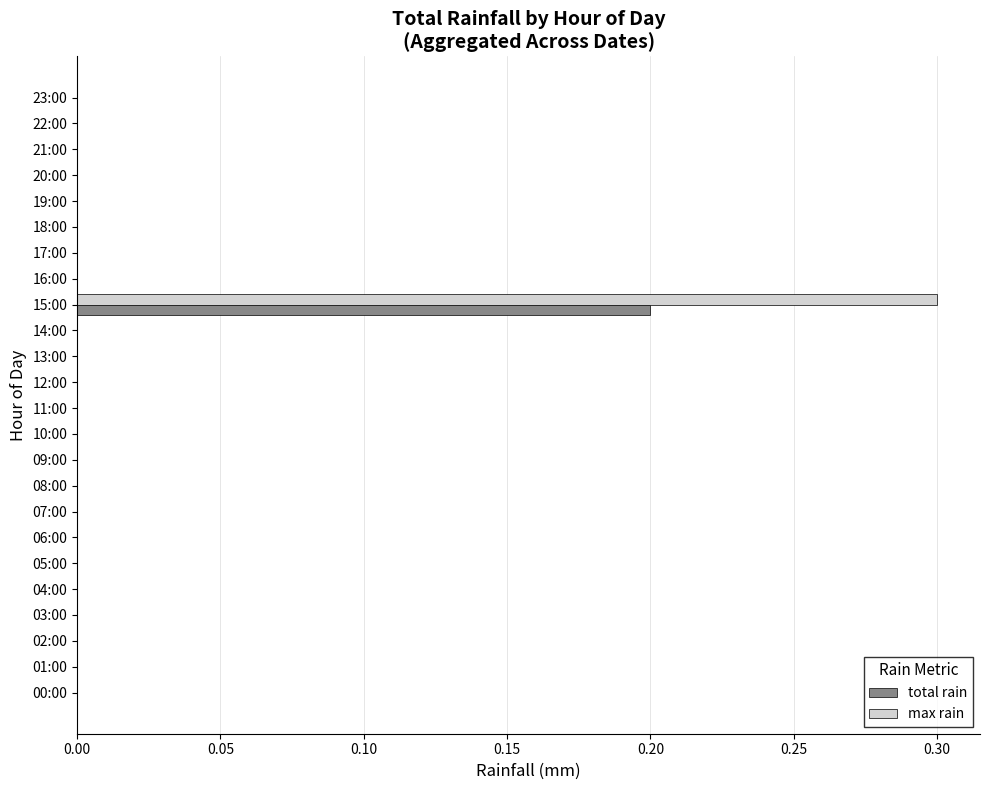

At which label does max rain reach its peak?

15:00